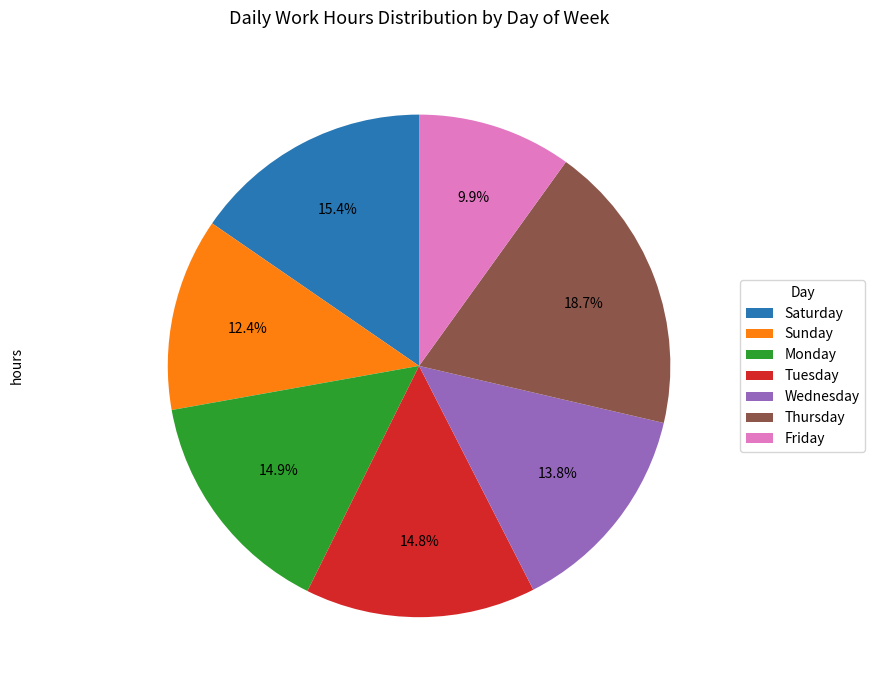

How many segments does this pie chart have?

7